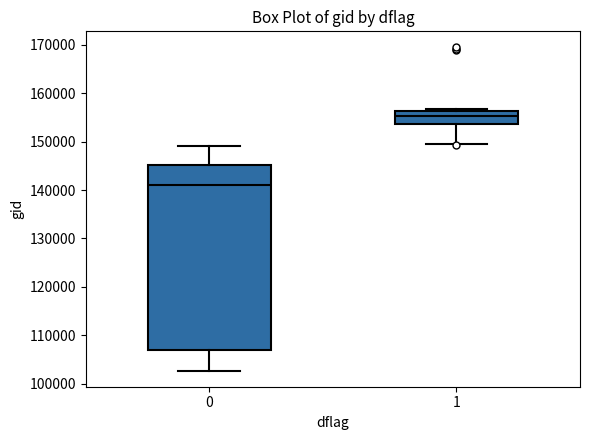

Where is the upper edge of the box at x = 0 on the y-axis? The values are not printed on the chart, so give them approximately, as read against the axis.

145000